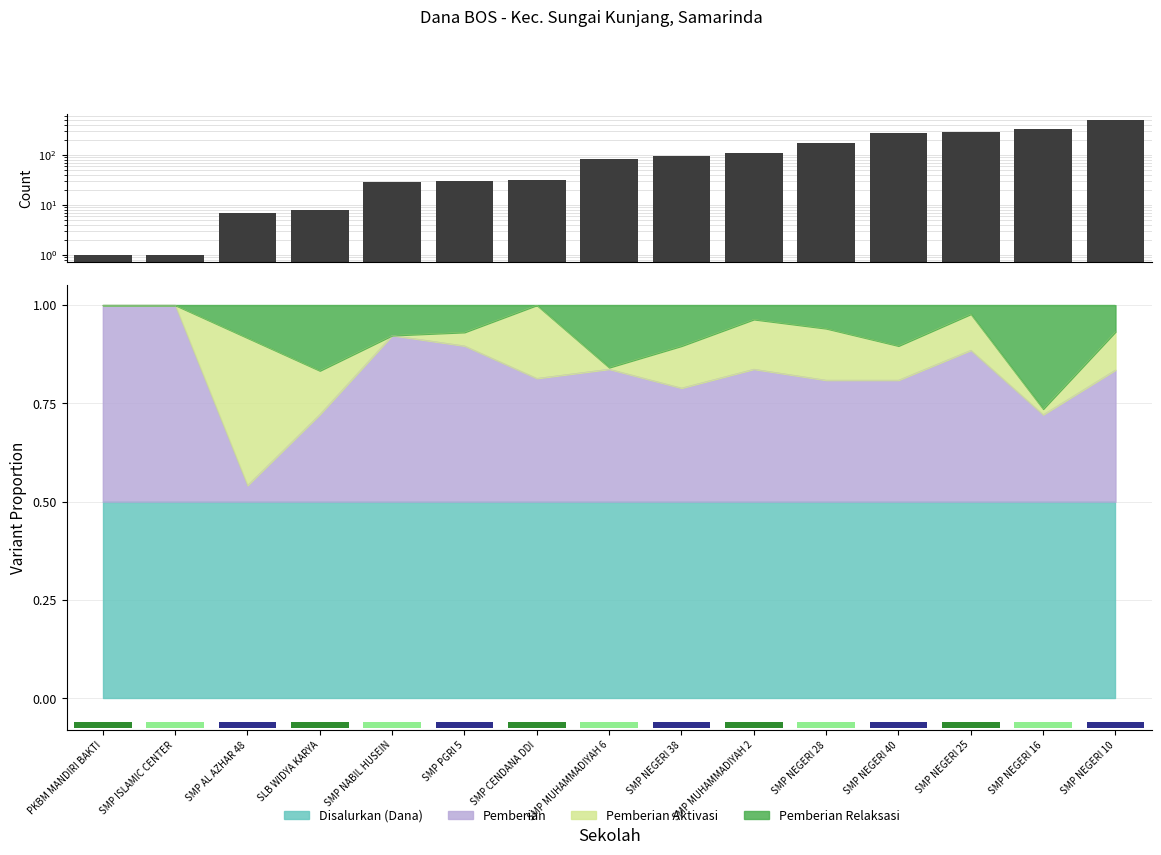

List the labels in order of value, largest first.

SMP NEGERI 10, SMP NEGERI 16, SMP NEGERI 25, SMP NEGERI 40, SMP NEGERI 28, SMP MUHAMMADIYAH 2, SMP NEGERI 38, SMP MUHAMMADIYAH 6, SMP CENDANA DDI, SMP PGRI 5, SMP NABIL HUSEIN, SLB WIDYA KARYA, SMP AL AZHAR 48, PKBM MANDIRI BAKTI, SMP ISLAMIC CENTER